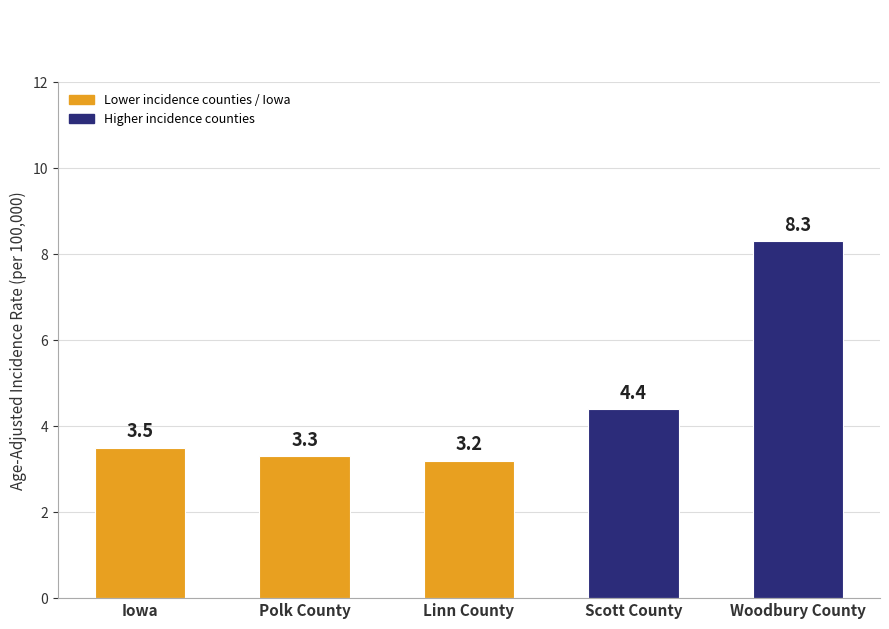

Reading left to right, what are all the values shown in this chart?

Iowa=3.5	Polk County=3.3	Linn County=3.2	Scott County=4.4	Woodbury County=8.3